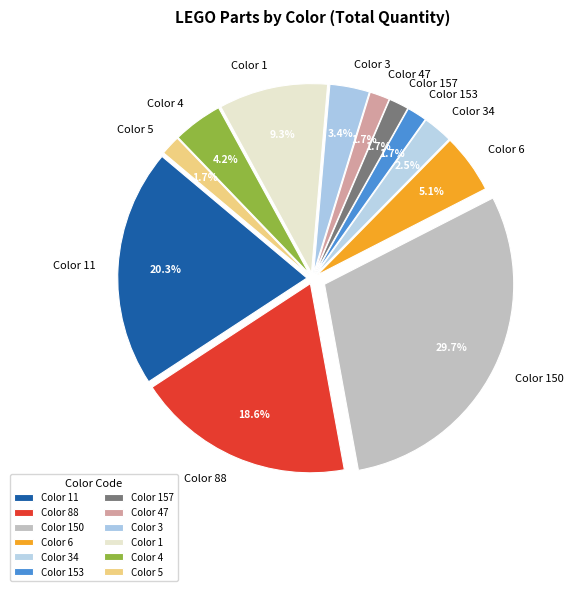

To the nearest percent, what portion does Color 150 represent?

30%